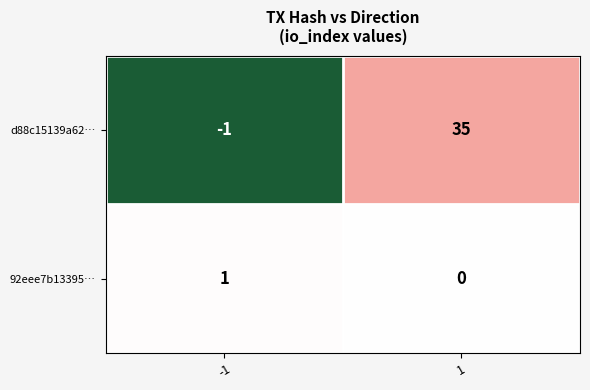

What is the total value across all series at 1?

35